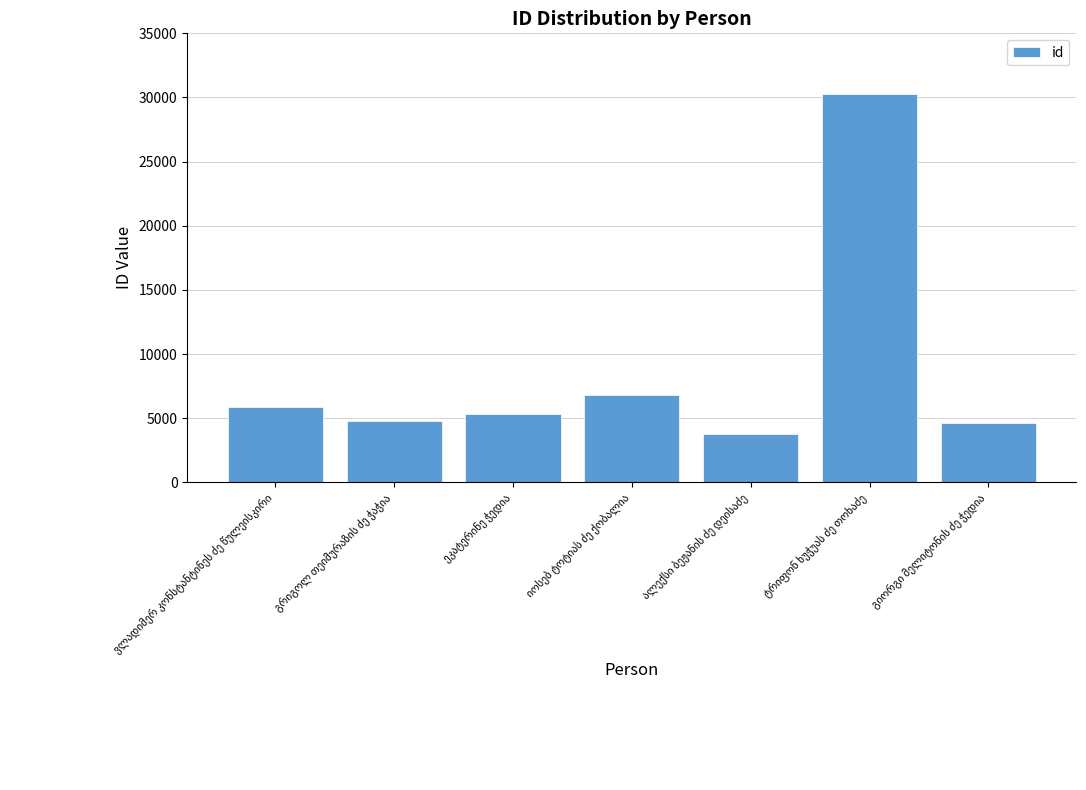

What is the maximum value shown in the chart?

30263